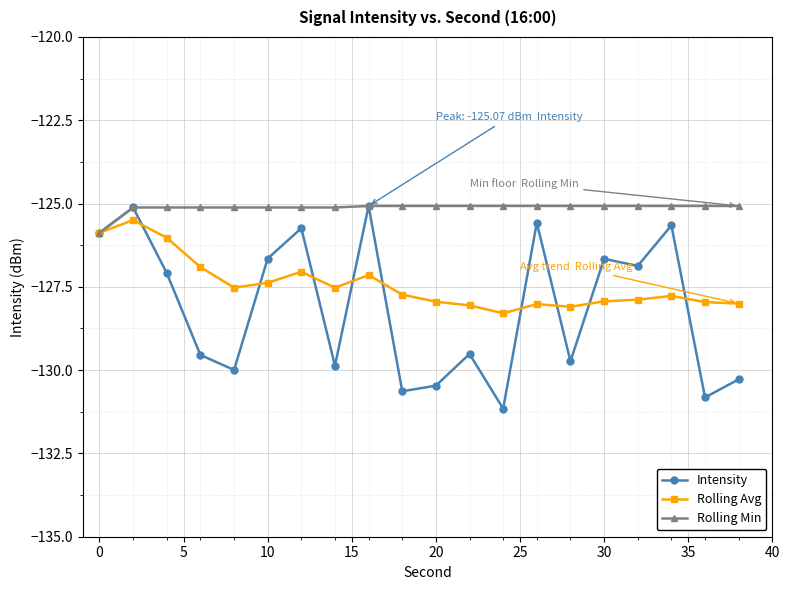

What is the maximum value shown in the chart?

-125.1